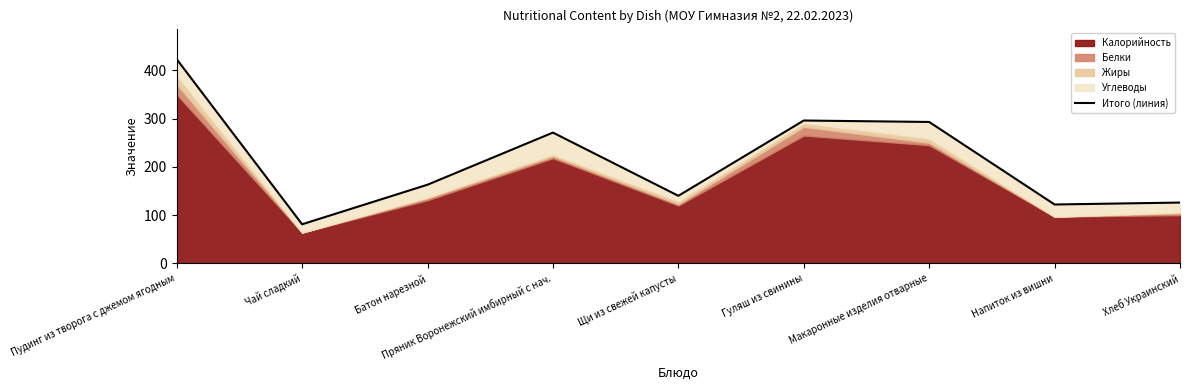

What is the greatest value displayed?

423